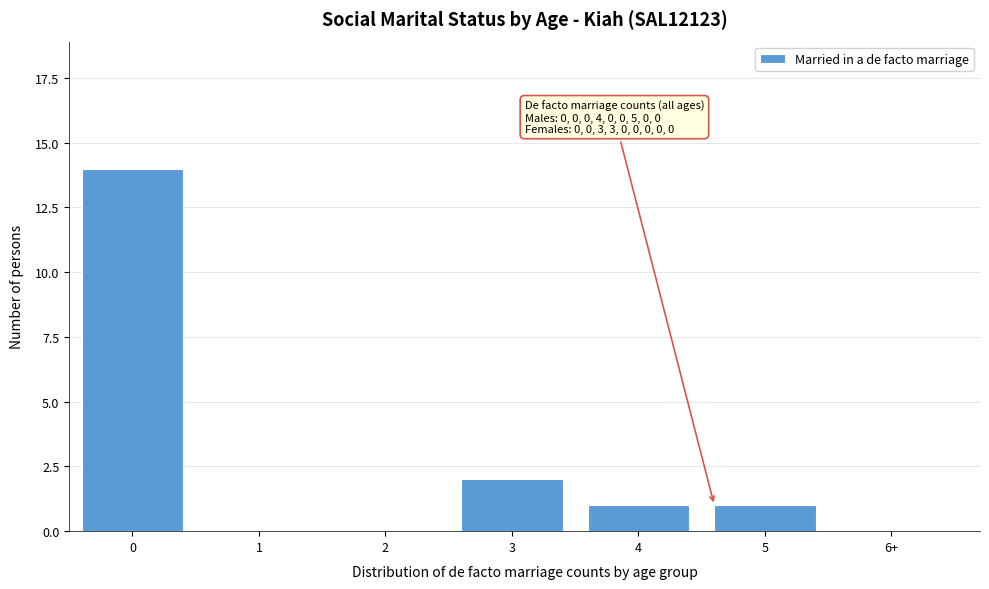

Reading left to right, what are all the values shown in this chart?

0=14	1=0	2=0	3=2	4=1	5=1	6+=0